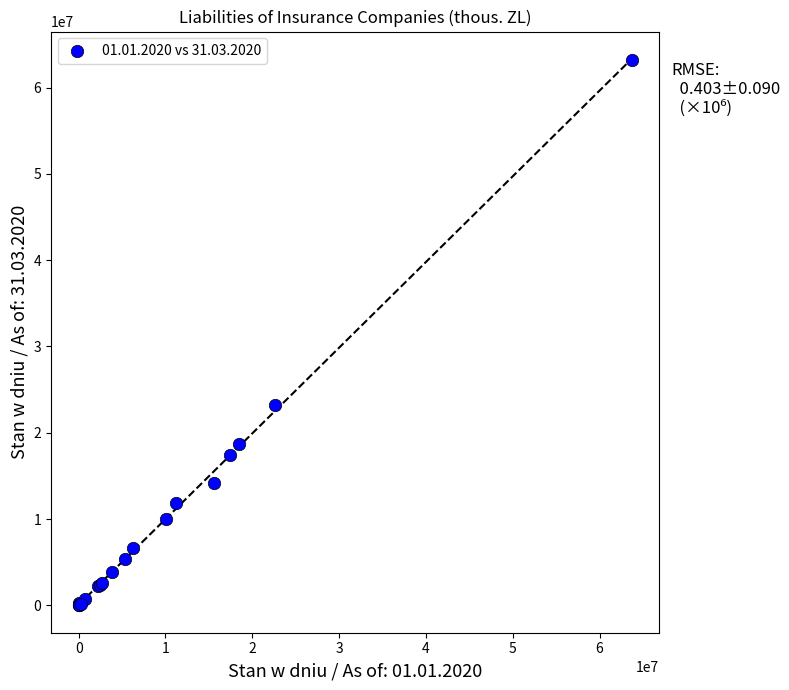

What Y value in the scatter plot is closest to 31583708?

23222864.2